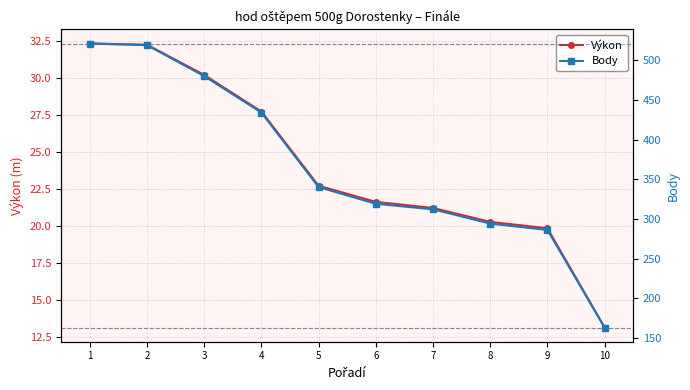

Is it true that Výkon equals 22.7 at 5?

True